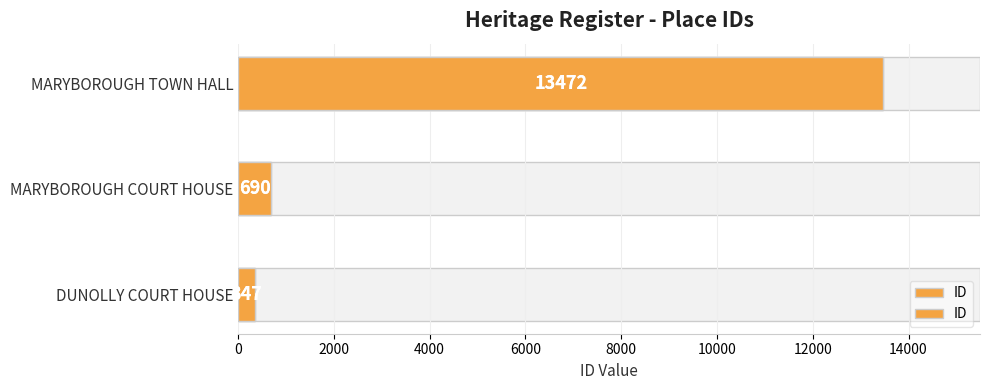

How many bars are there in total?

3